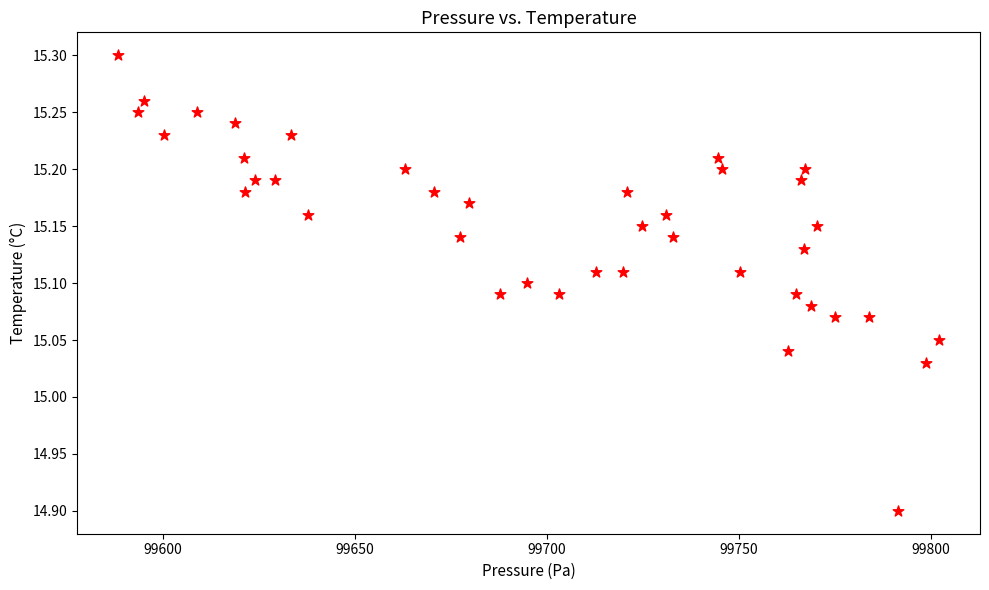

What is the range of X values (max minus min)?

213.8